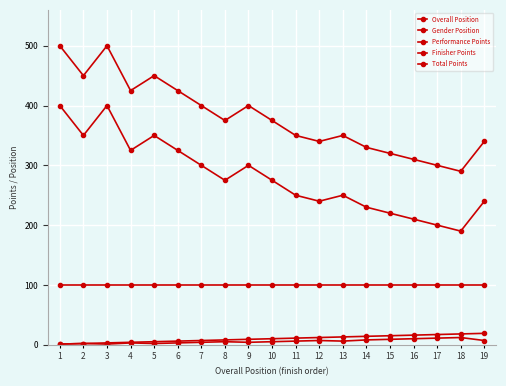

True or false: Total Points has a value of 147 at 15.

False